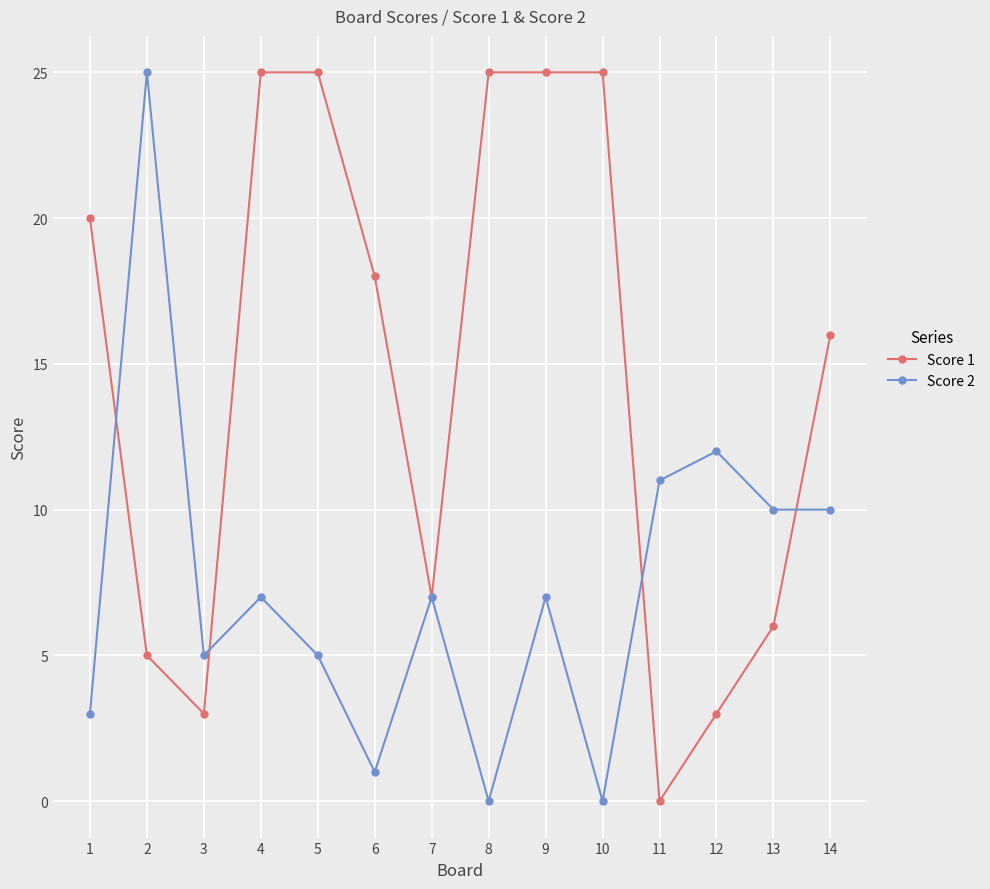

What is the difference between the maximum and minimum values in the Score 1 series?

25